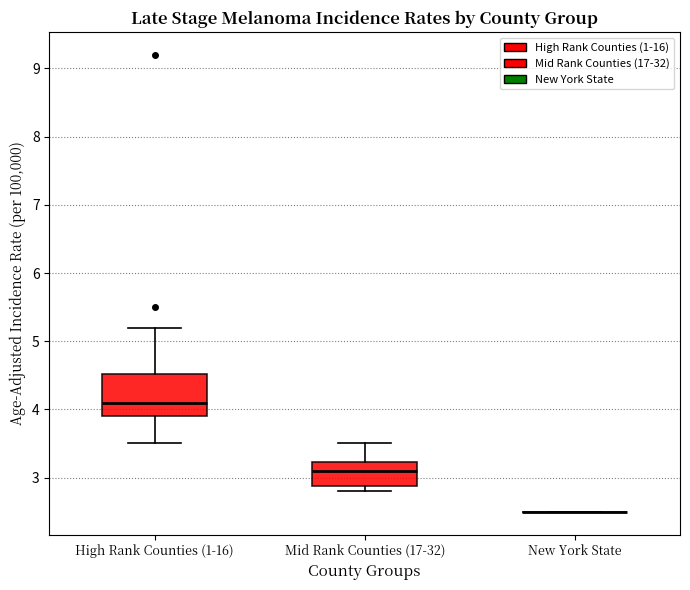

Reading left to right, read every box against the y-axis: the position of its median line, the range the box covers, and the ends of its whiskers. The values are not printed on the chart, so give them approximately, as read against the axis.

High Rank Counties (1-16): median 4.1, box 3.9 to 4.5, whiskers 3.5 to 5.2
Mid Rank Counties (17-32): median 3.1, box 2.9 to 3.2, whiskers 2.8 to 3.5
New York State: box collapsed to a line at 2.5, whiskers 2.5 to 2.5